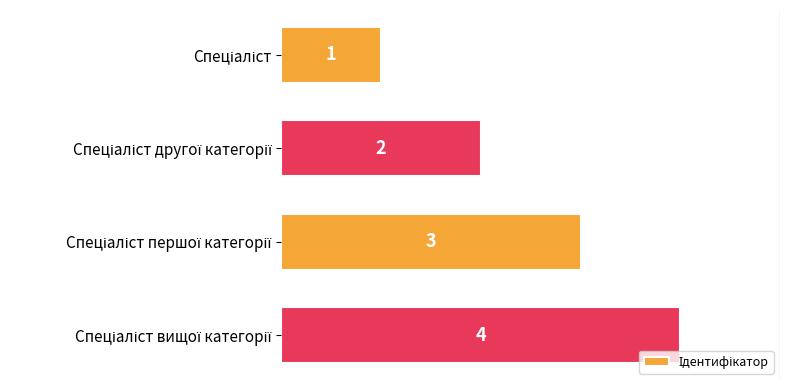

Count the values in the range 2 to 4.

3